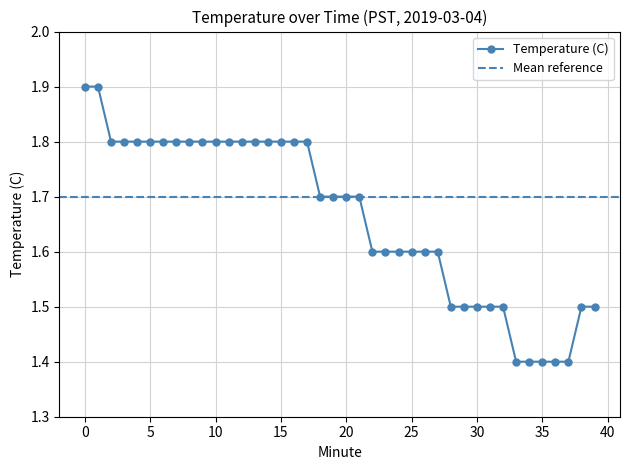

Between 34 and 11, which is larger?

11